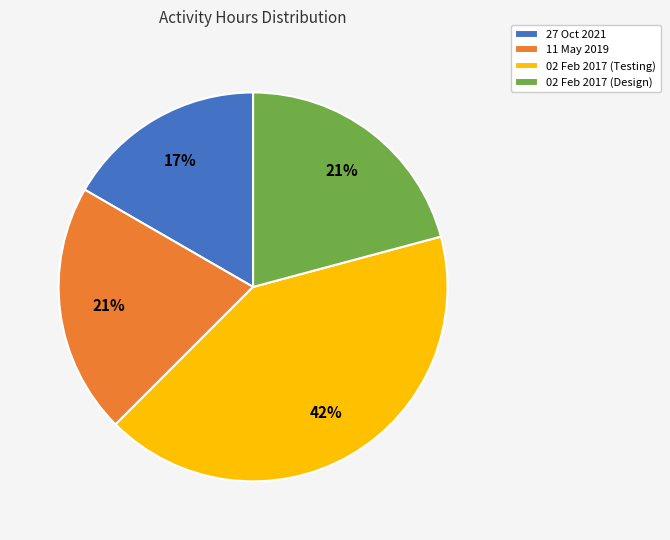

Is it true that 02 Feb 2017 (Testing) is 42% of the pie?

True